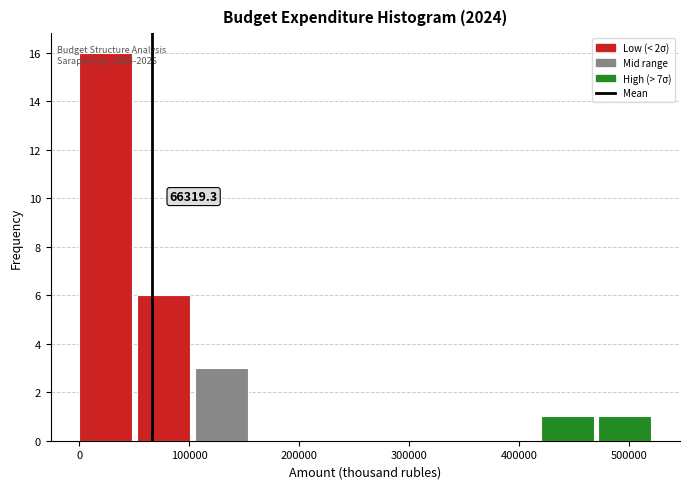

Over which range of the x-axis is the bar tallest?

0 to 50000